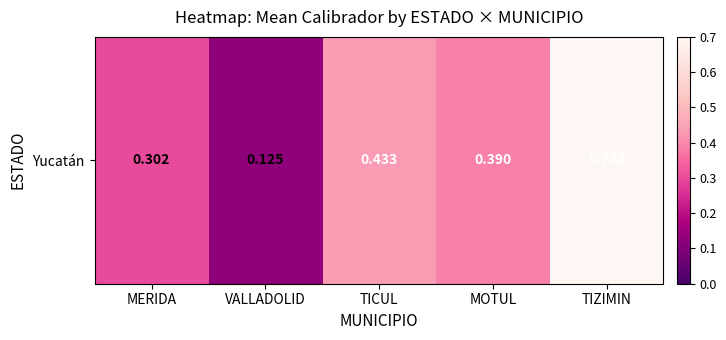

The value at VALLADOLID is 0.1. True or false?

True